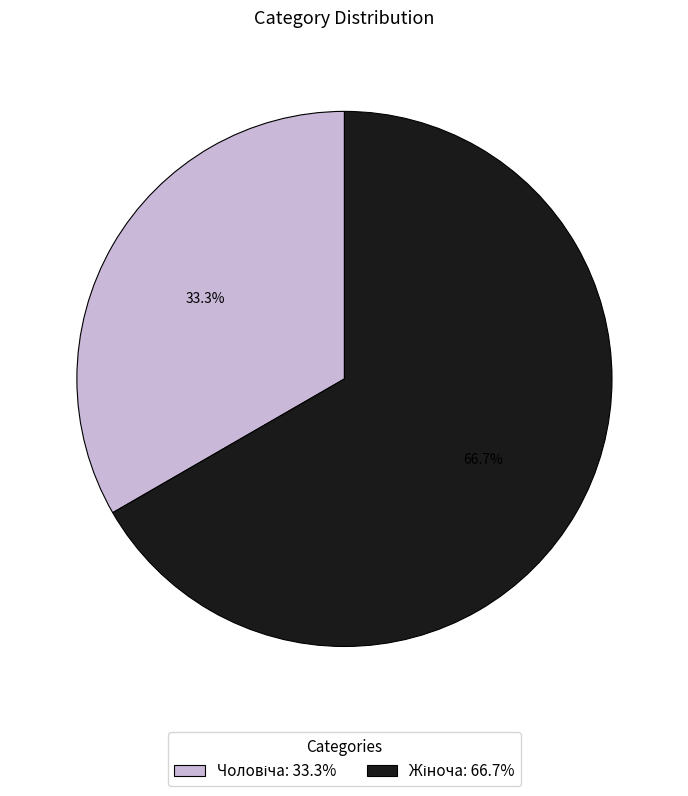

Is there any slice that represents more than half of the pie?

Yes